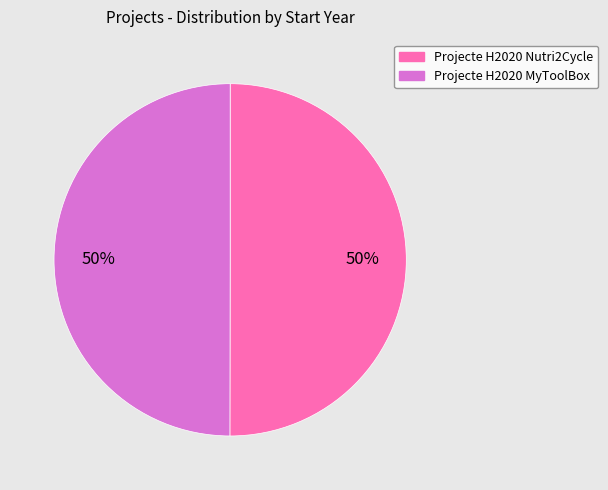

To the nearest percent, what percentage of the pie is Projecte H2020 MyToolBox?

50%